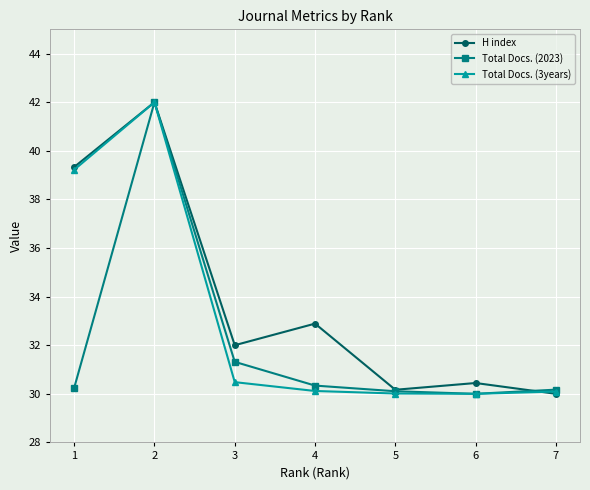

Where is the first local maximum for Total Docs. (2023)?

2